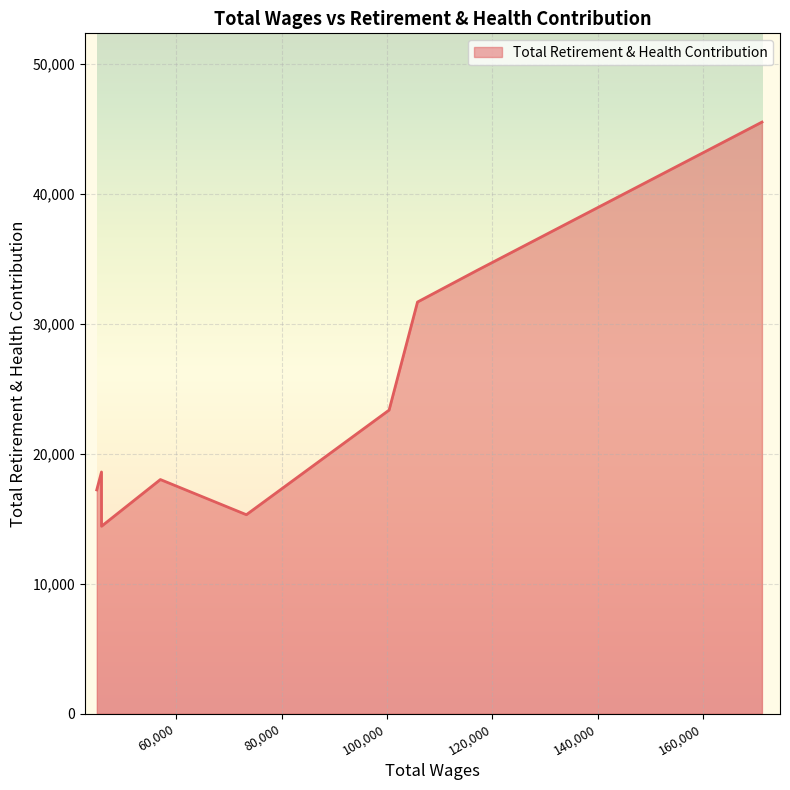

What is the difference between the maximum and minimum values?

31105